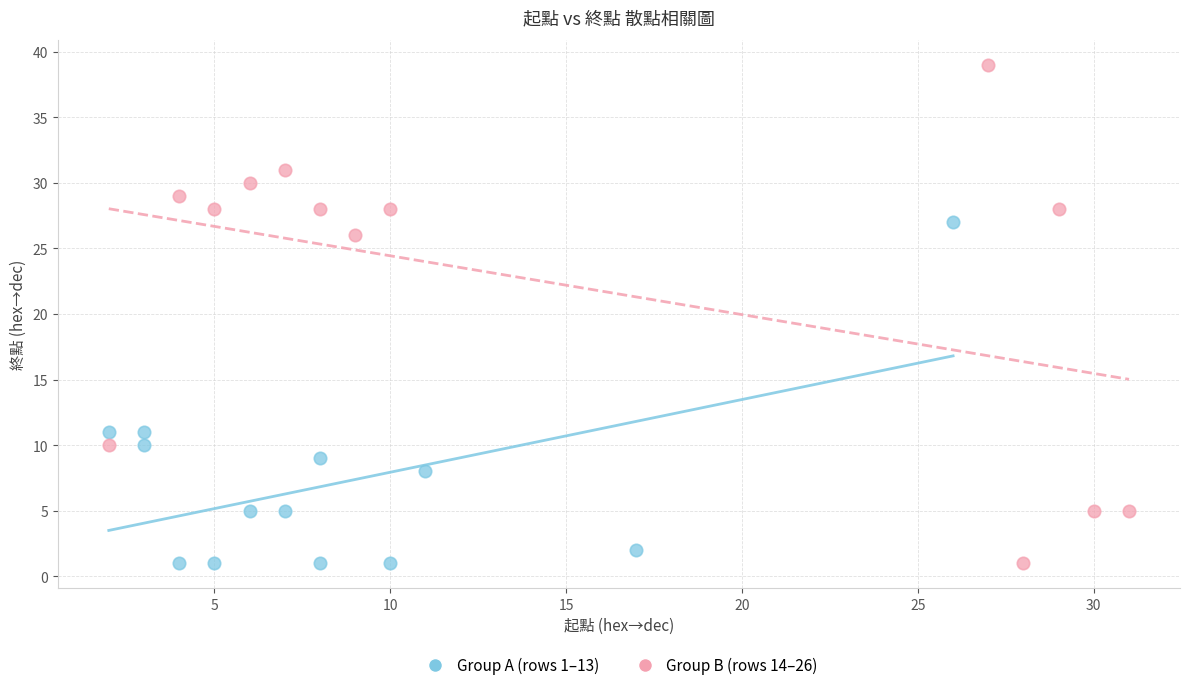

Which series has the largest Y range (max minus min)?

Group B (rows 14–26)